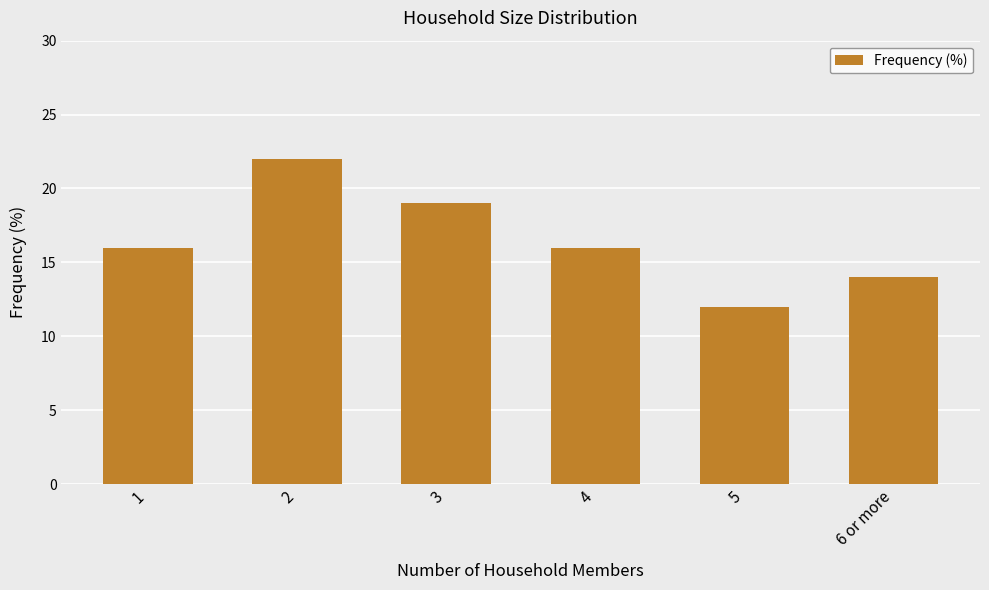

The chart shows a value of 14 at 6 or more. True or false?

True